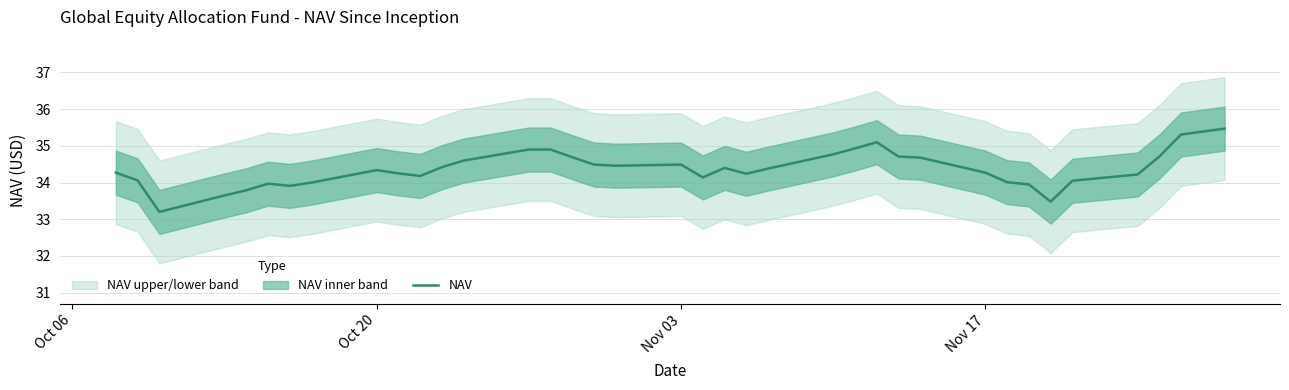

Reading left to right, list all the values displayed in this chart.

34.3	34.1	33.2	33.6	33.8	34.0	33.9	34.0	34.3	34.2	34.2	34.4	34.6	34.9	34.9	34.7	34.5	34.5	34.5	34.1	34.4	34.2	34.4	34.8	34.9	35.1	34.7	34.7	34.3	34.0	34.0	33.5	34.0	34.2	34.7	35.3	35.5